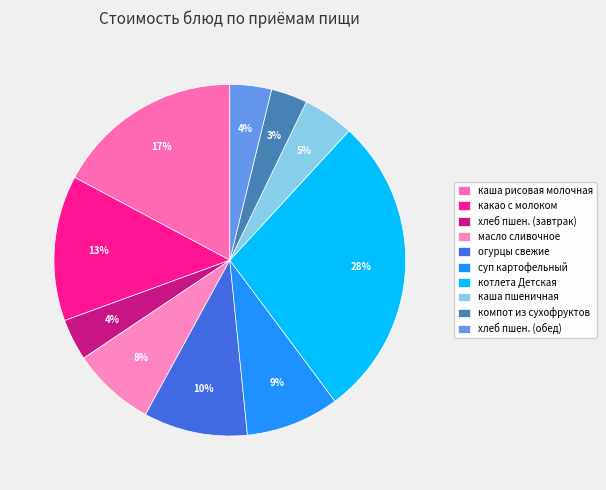

What is the smallest slice in the pie chart?

компот из сухофруктов